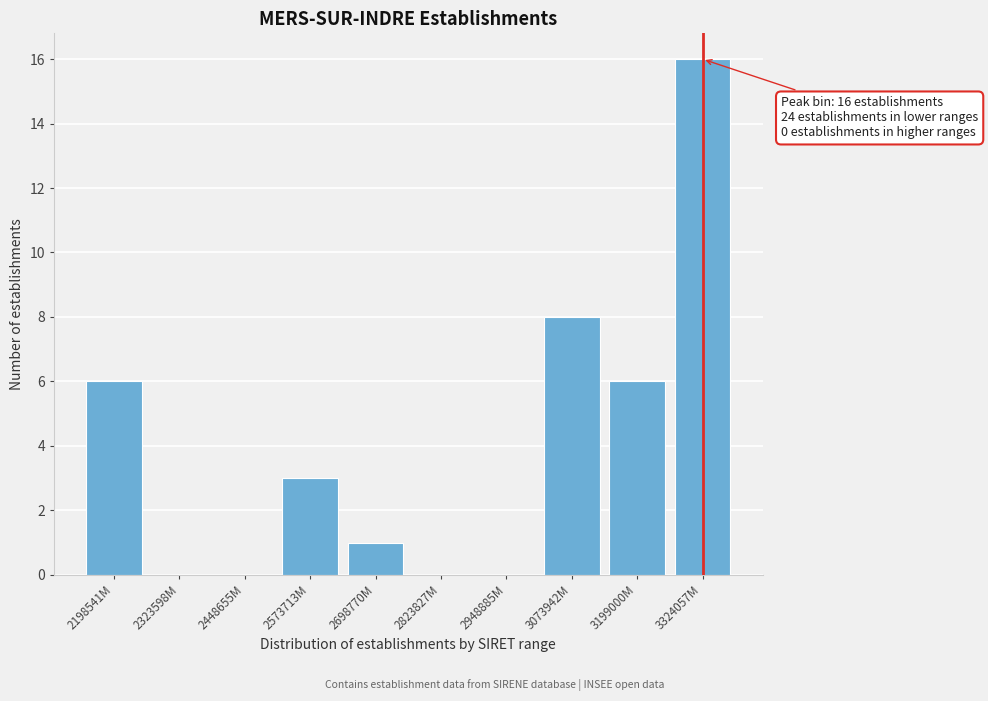

Reading left to right, what are all the values shown in this chart?

2198541M=6	2323598M=0	2448655M=0	2573713M=3	2698770M=1	2823827M=0	2948885M=0	3073942M=8	3199000M=6	3324057M=16